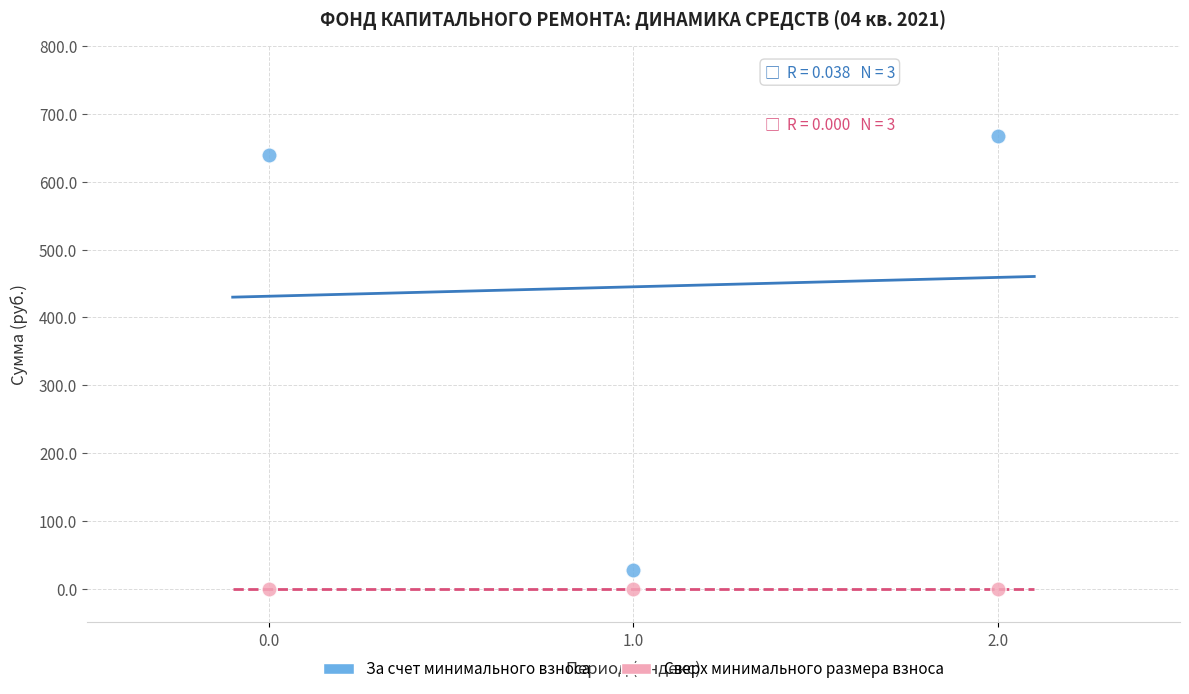

Across all data points, what is the average X value?

2.0